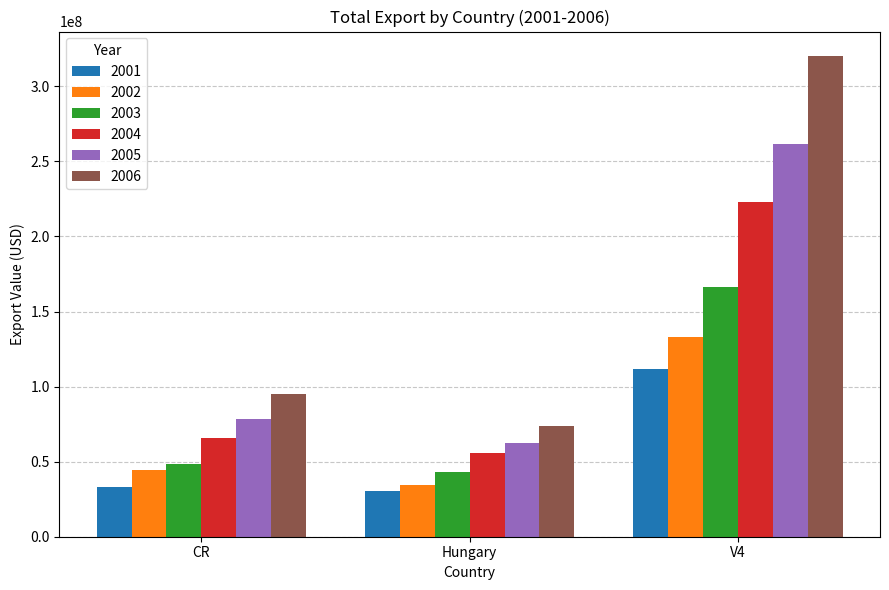

What is the total value across all series at V4?

1216673046